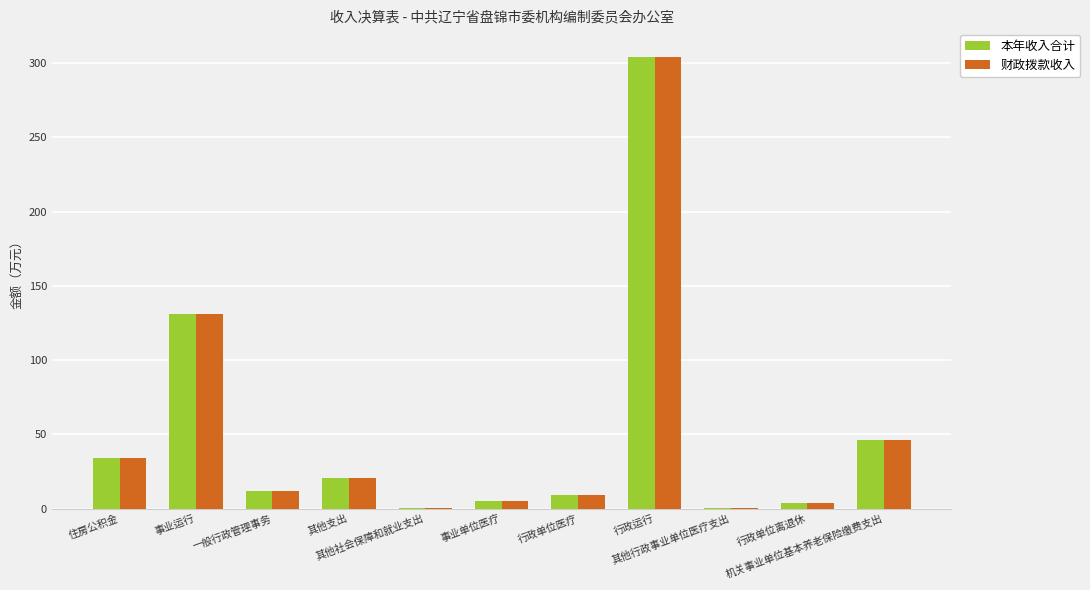

What is the sum of all 本年收入合计 values?

567.0